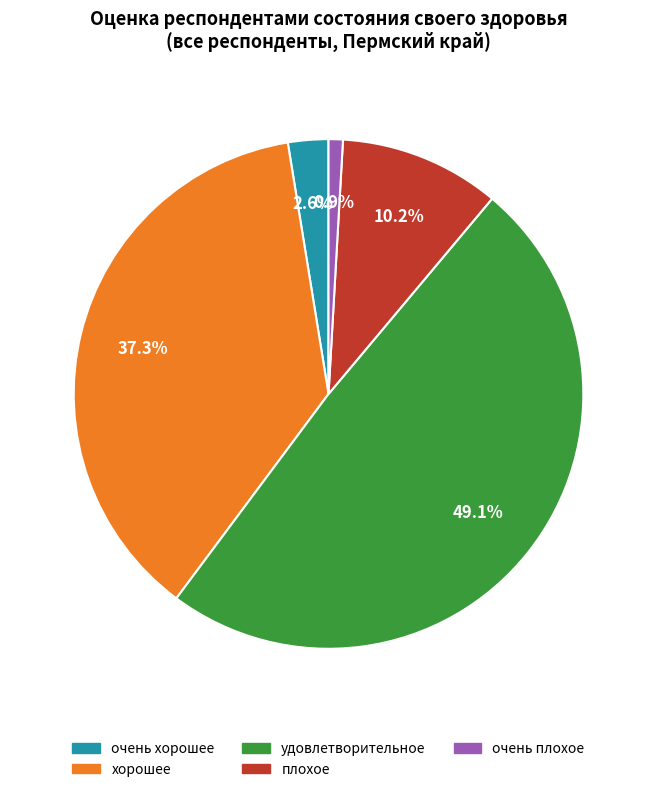

Is it true that хорошее is 37% of the pie?

True